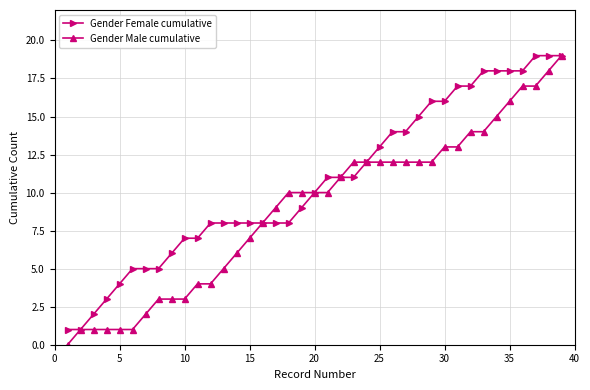

Which series has the widest spread of values?

Gender Male cumulative